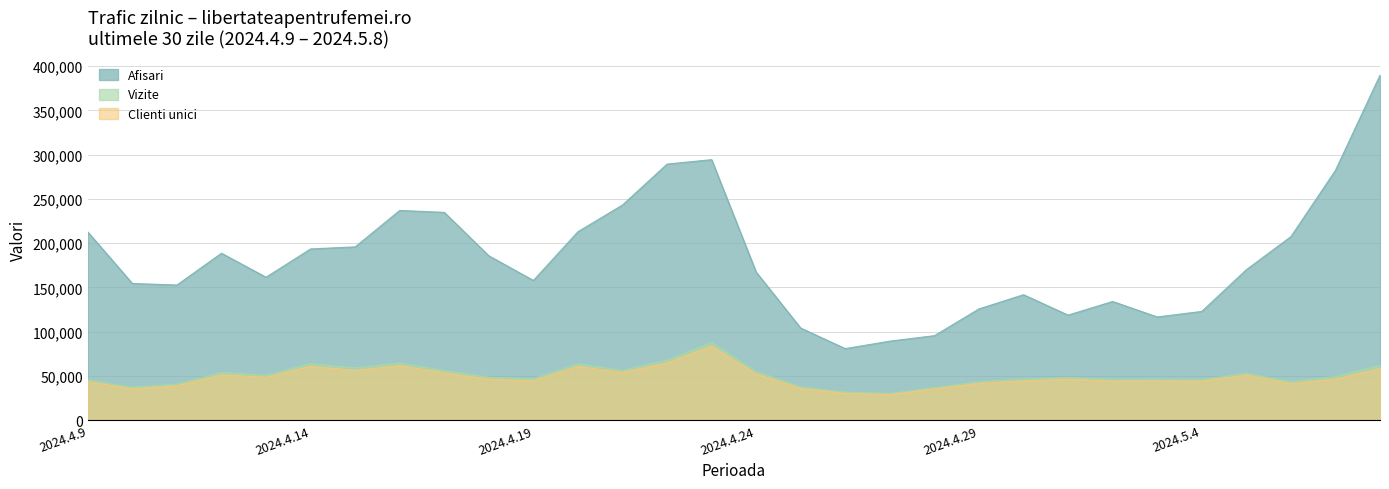

True or false: Vizite and Clienti unici cross at least once.

False